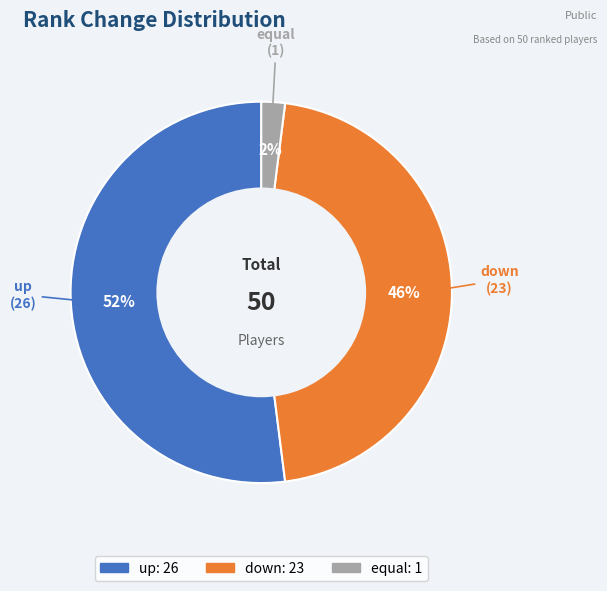

To the nearest percent, what is the combined percentage of down and up?

98%